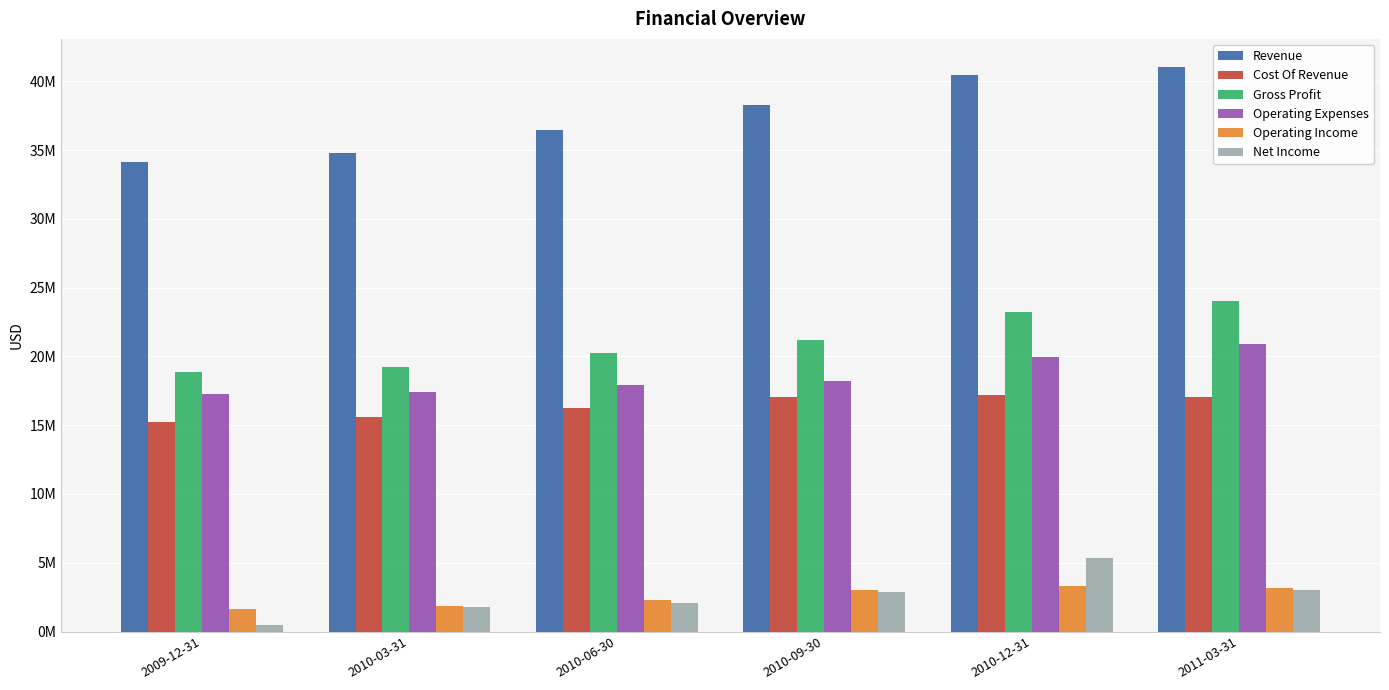

List the series in order of their peak value, highest first.

Revenue, Gross Profit, Operating Expenses, Cost Of Revenue, Net Income, Operating Income